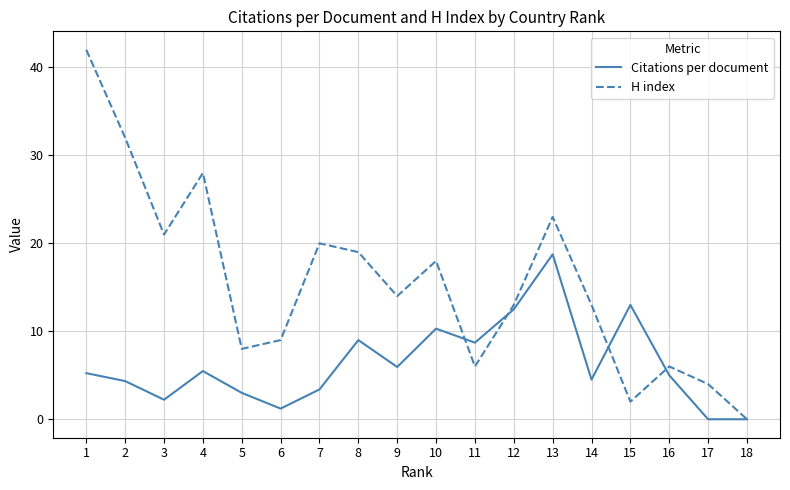

At which label is H index closest to 21?

3